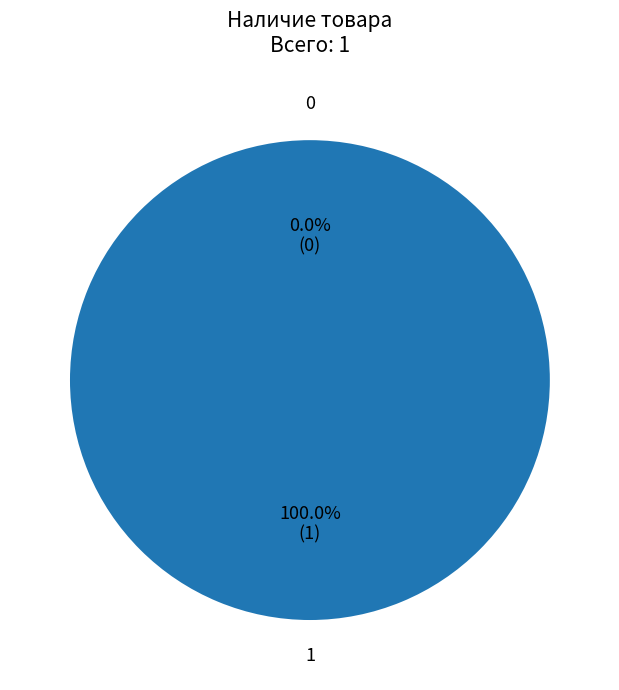

How much of the chart is everything except 0?

100.0%